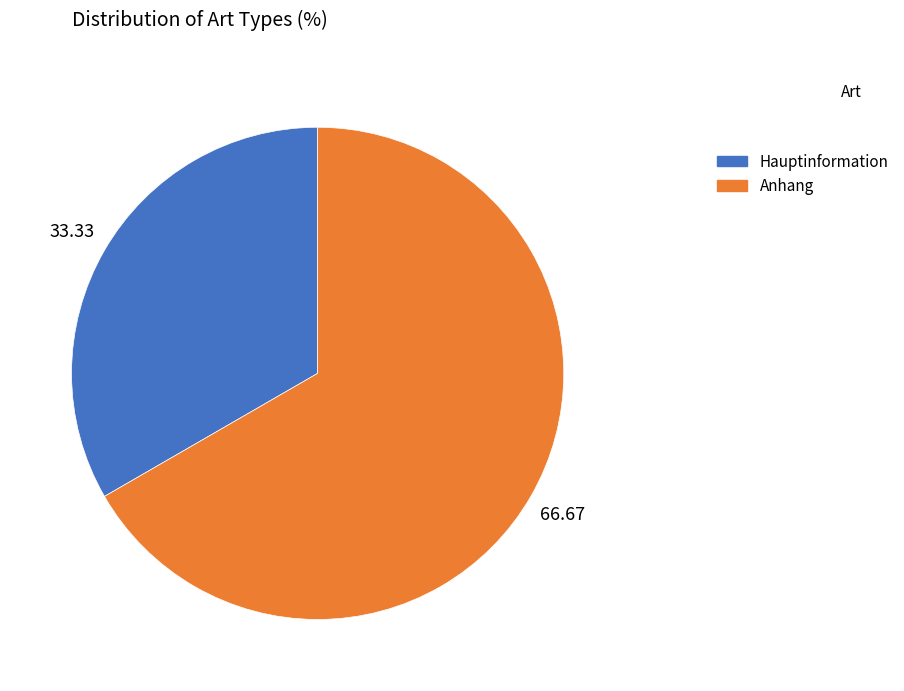

Which category has the smallest portion of the pie?

Hauptinformation